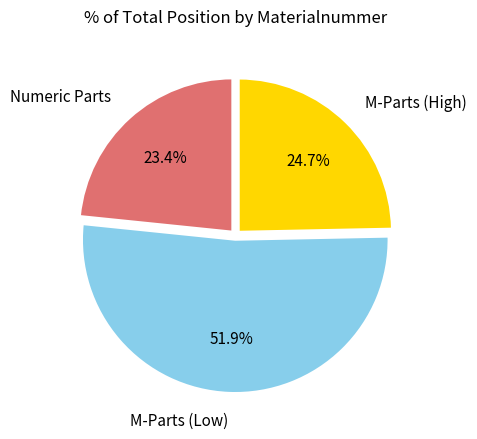

Combined, what portion of the pie is Numeric Parts and M-Parts (High)?

48.1%